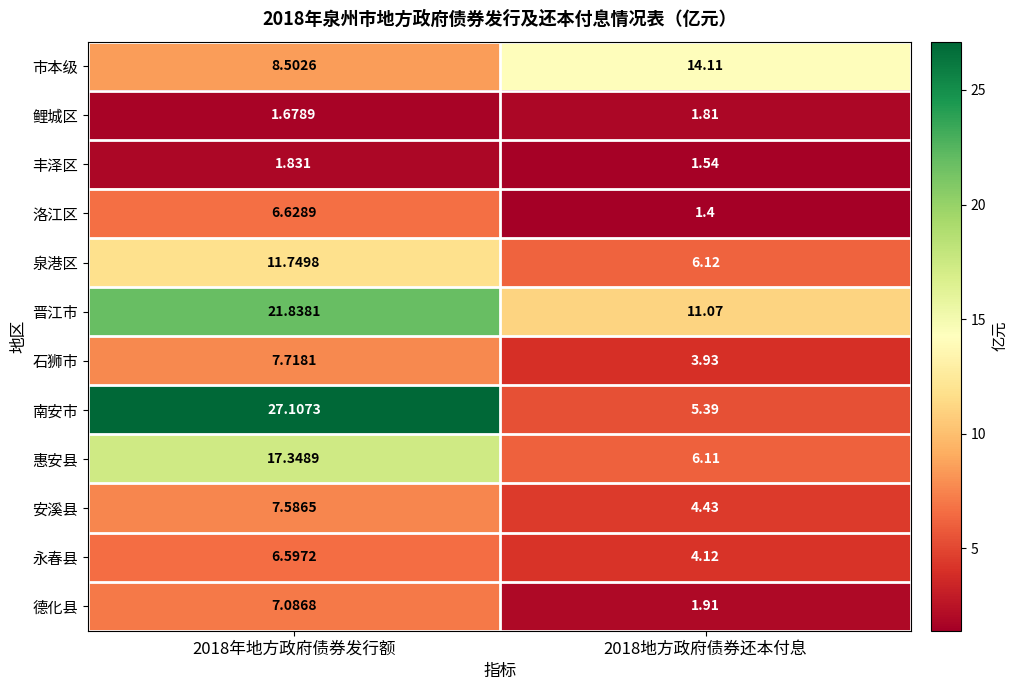

What is the maximum value shown in the chart?

27.1